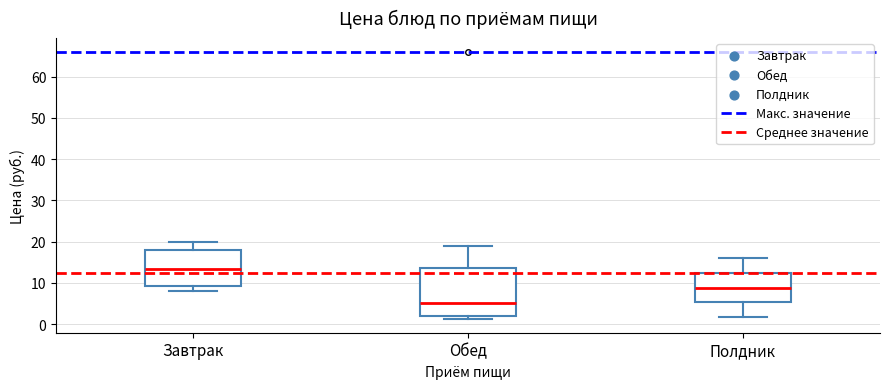

Which box is the tallest, from its lower edge to its upper edge?

Обед